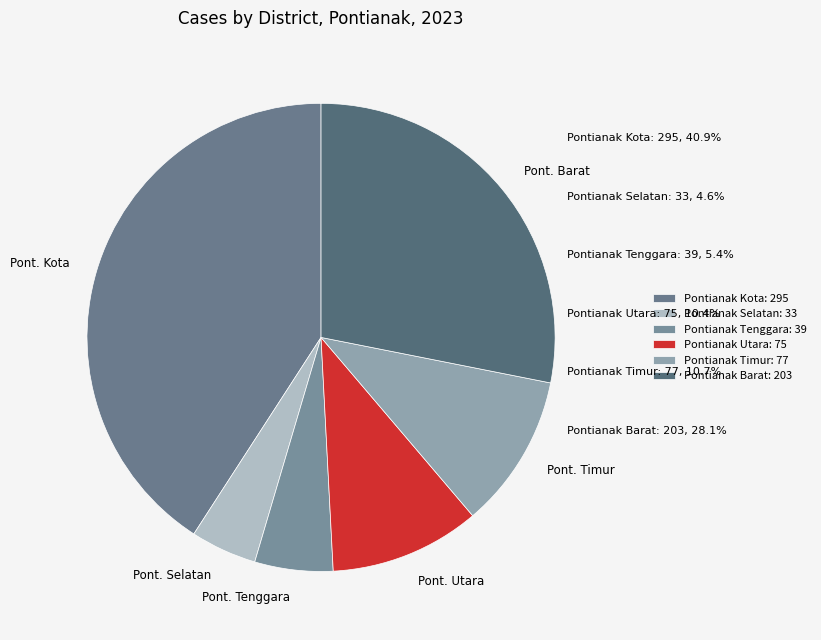

To the nearest percent, what is the difference between the largest and smallest slice percentages?

36%